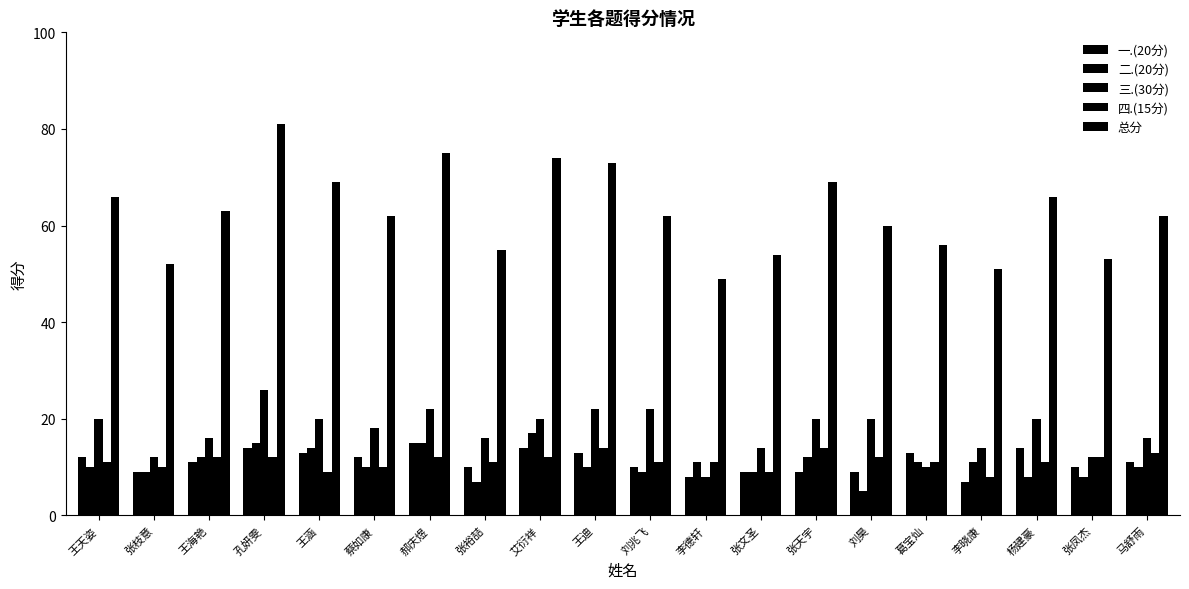

At how many categories does at least one series exceed 8?

20